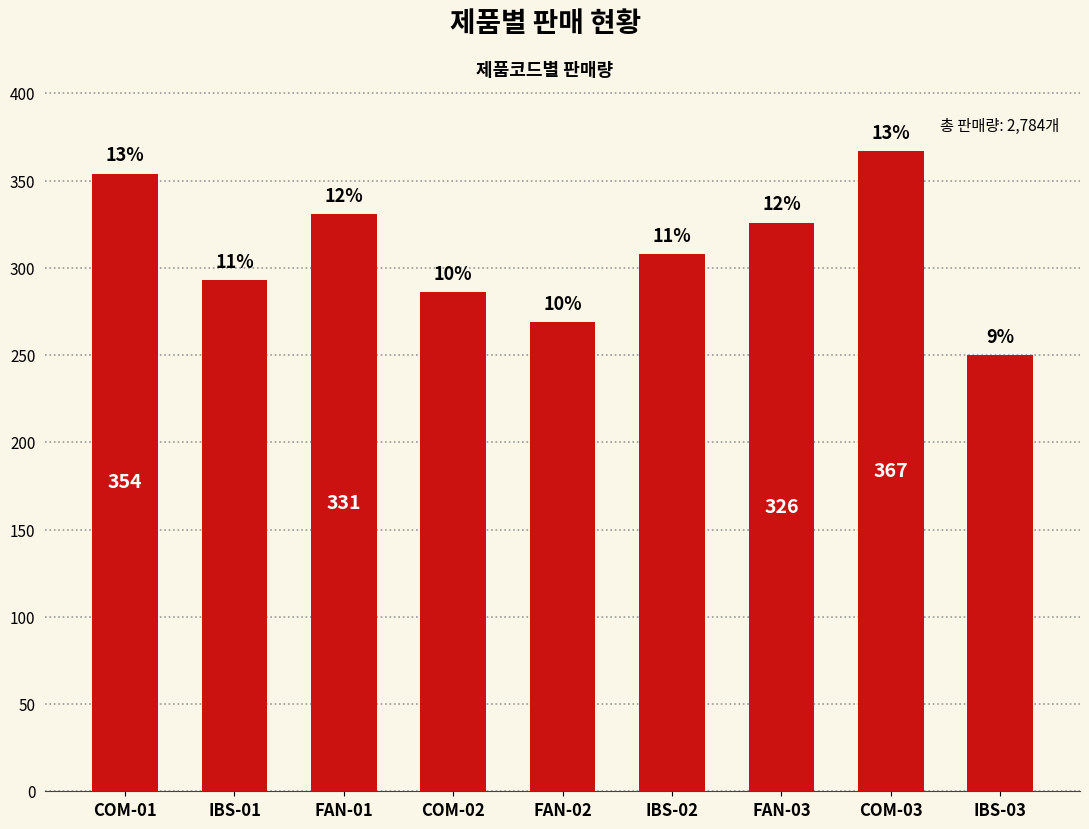

At which label is the value closest to 308?

IBS-02